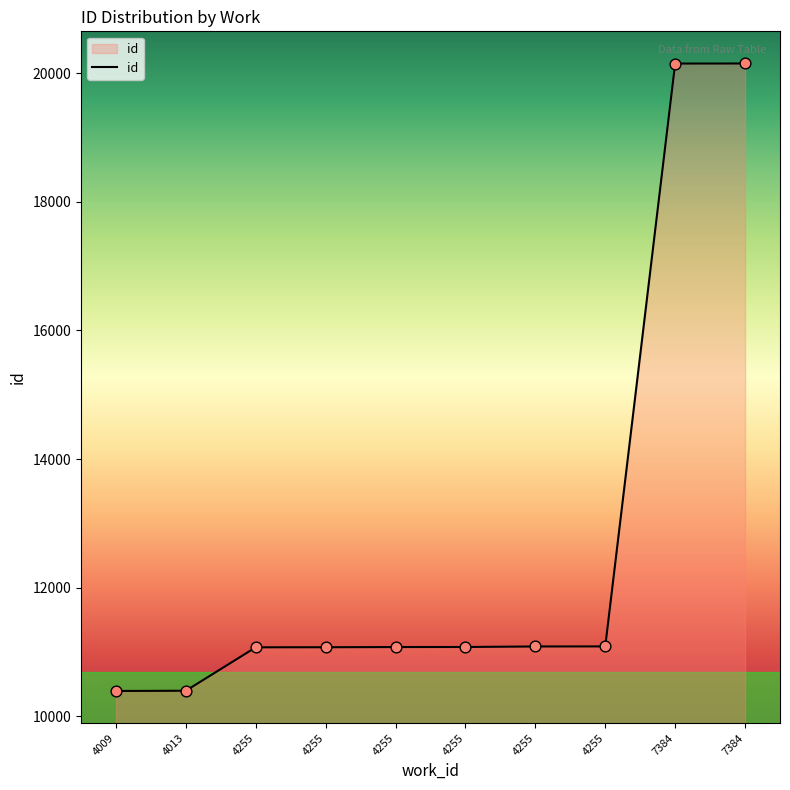

Between 7384 and 7384, which is larger?

7384